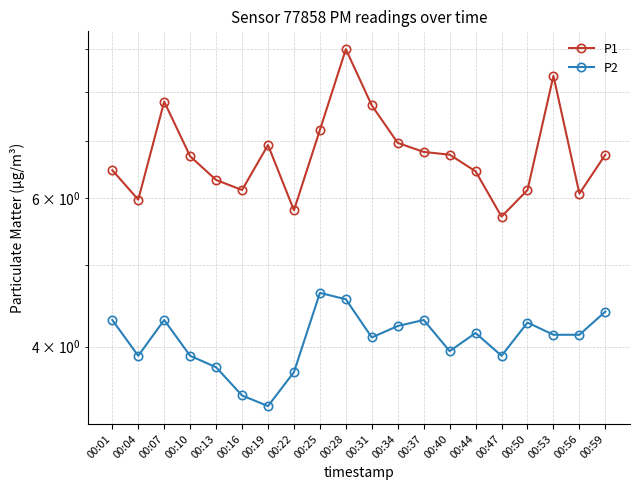

Reading right to left, transcribe all the data shown in this chart.

P1: 00:59=6.8	00:56=6.1	00:53=8.4	00:50=6.1	00:47=5.7	00:44=6.5	00:40=6.8	00:37=6.8	00:34=7.0	00:31=7.7	00:28=9.0	00:25=7.2	00:22=5.8	00:19=6.9	00:16=6.1	00:13=6.3	00:10=6.7	00:07=7.8	00:04=6.0	00:01=6.5
P2: 00:59=4.4	00:56=4.1	00:53=4.1	00:50=4.3	00:47=3.9	00:44=4.2	00:40=4.0	00:37=4.3	00:34=4.2	00:31=4.1	00:28=4.5	00:25=4.6	00:22=3.7	00:19=3.4	00:16=3.5	00:13=3.8	00:10=3.9	00:07=4.3	00:04=3.9	00:01=4.3